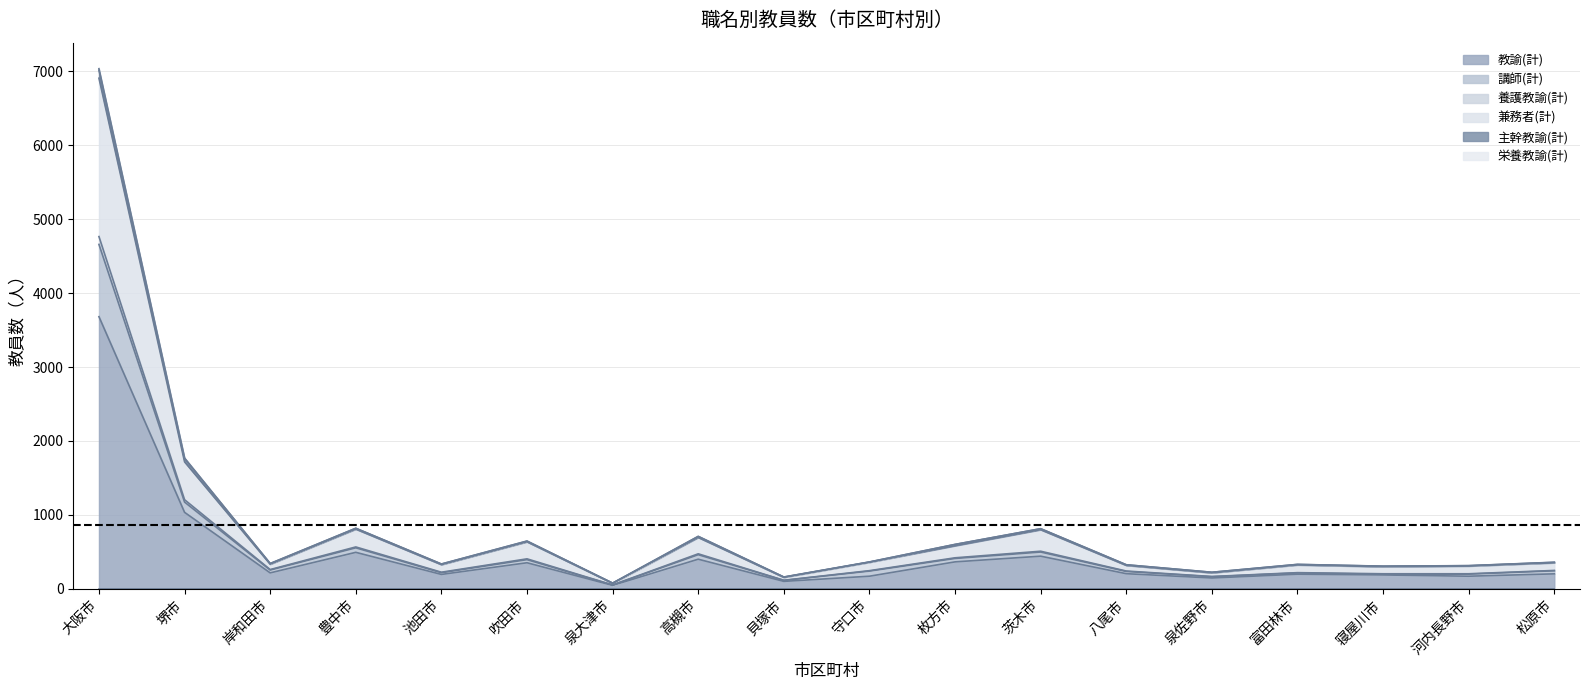

True or false: 養護教諭(計) and 教諭(計) cross at least once.

False